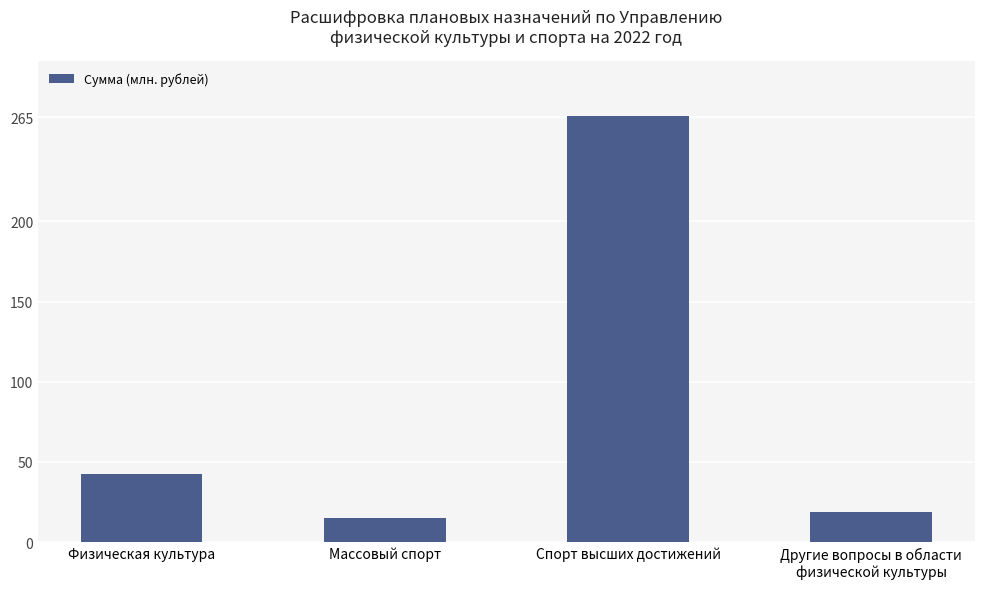

Approximately how many times larger is the value at Другие вопросы в области
физической культуры compared to Массовый спорт?

1.3